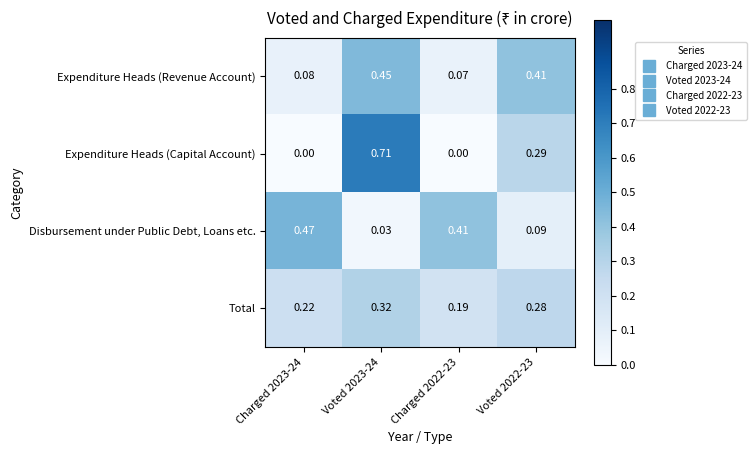

Is the value of Disbursement under Public Debt, Loans etc. at Voted 2023-24 greater than the value of Expenditure Heads (Revenue Account) at Voted 2022-23?

No